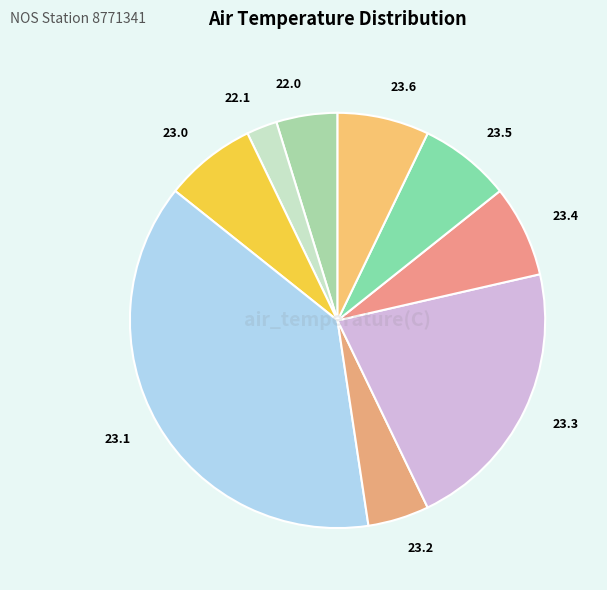

Is it true that 23.6 is 7% of the pie?

True